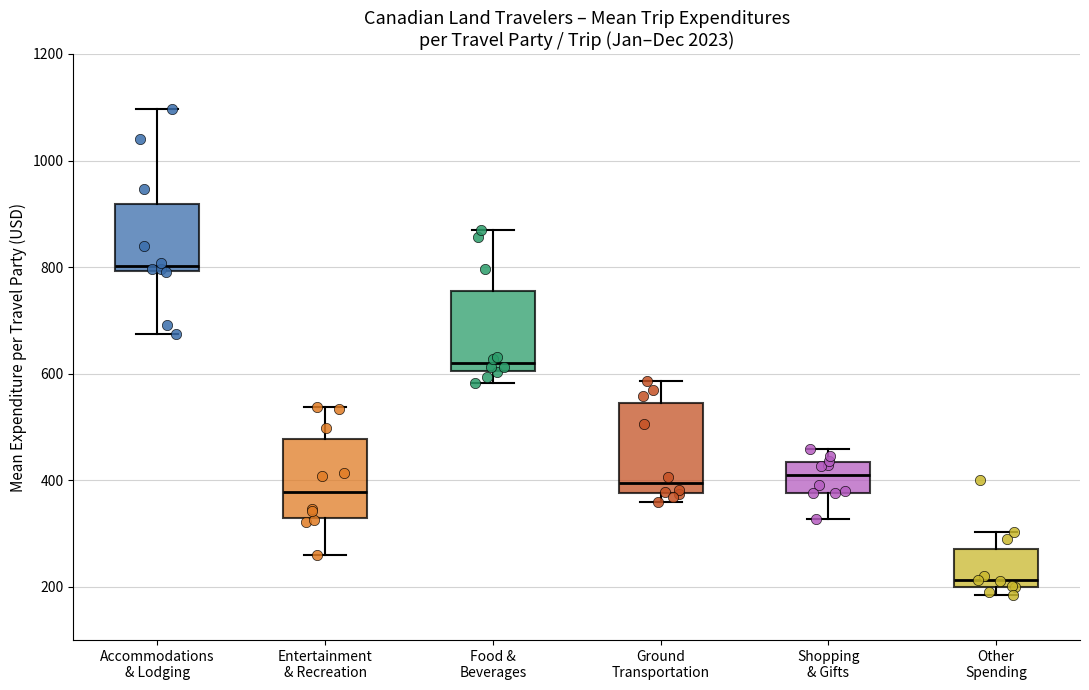

Reading left to right, transcribe this box plot: for each box, give where its median line is, the range the box spans, and where its two whiskers end, as read against the y-axis. The values are not printed on the chart, so give them approximately, as read against the axis.

Accommodations & Lodging: median 800 (just above the box's lower edge), box 800 to 920, whiskers 680 to 1100
Entertainment & Recreation: median 380, box 320 to 480, whiskers 260 to 540
Food & Beverages: median 620, box 600 to 760, whiskers 580 to 860
Ground Transportation: median 400, box 380 to 540, whiskers 360 to 580
Shopping & Gifts: median 400, box 380 to 440, whiskers 320 to 460
Other Spending: median 220, box 200 to 280, whiskers 180 to 300